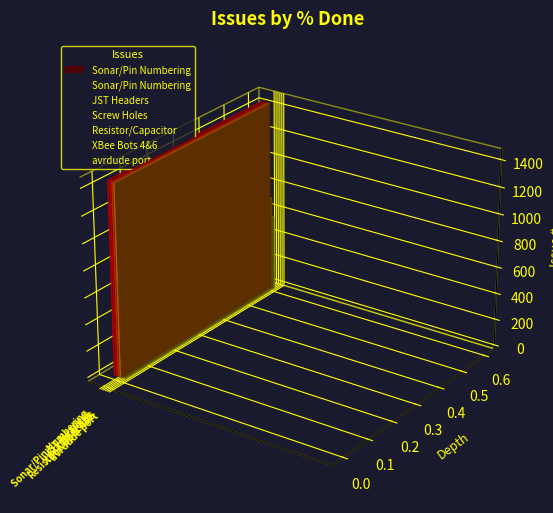

Between JST Headers and Screw Holes, which is larger?

JST Headers